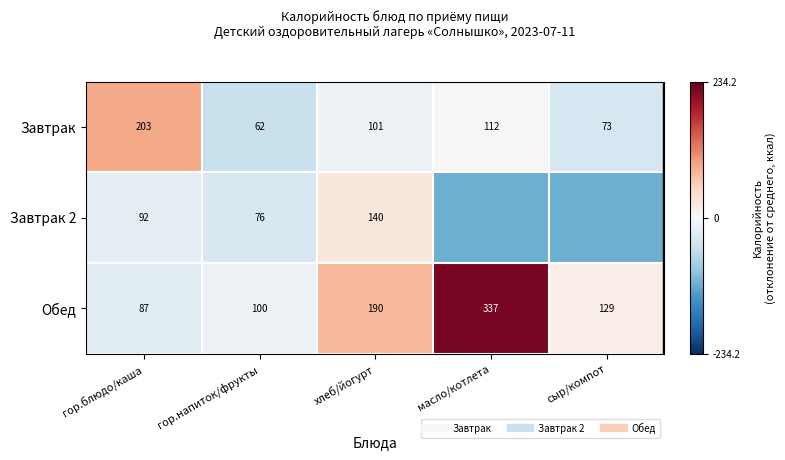

How many positive values does the Обед series have?

3